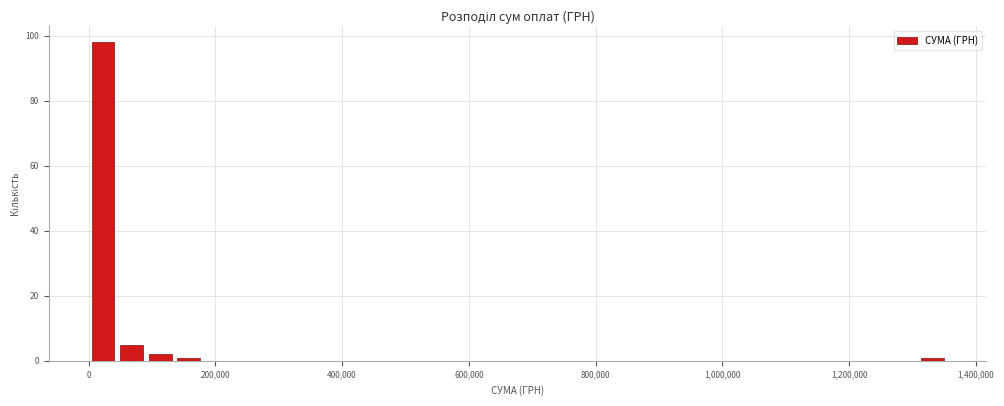

Read against the x-axis, roughly where is the centre of the tallest bar?

20000